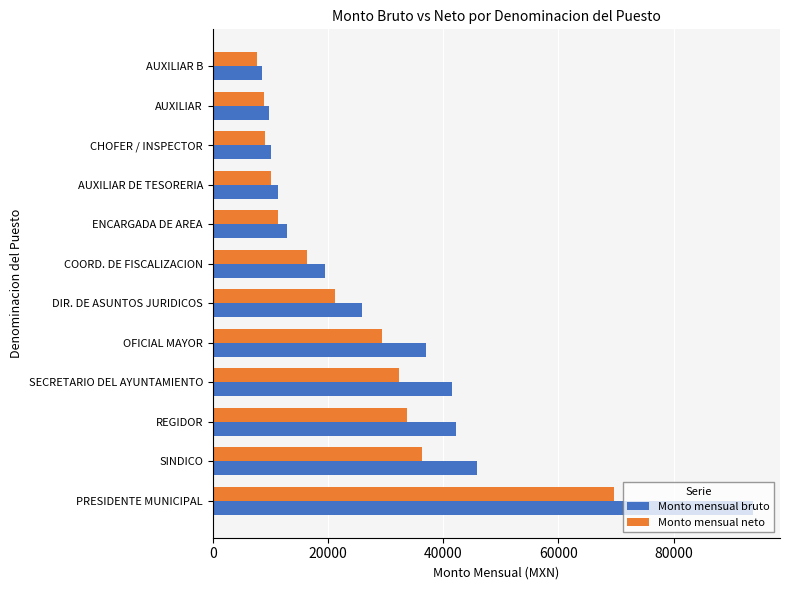

What is the difference between the second highest and minimum values in the Monto mensual neto series?

28558.1